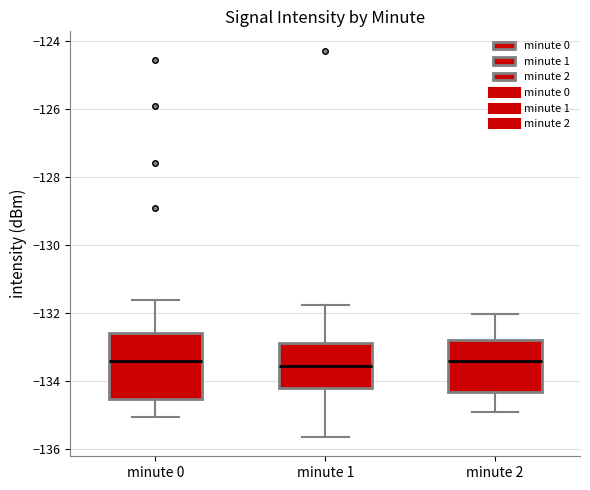

Reading left to right, read every box against the y-axis: the position of its median line, the range the box covers, and the ends of its whiskers. The values are not printed on the chart, so give them approximately, as read against the axis.

minute 0: median -133.4, box -134.6 to -132.6, whiskers -135.0 to -131.6
minute 1: median -133.6, box -134.2 to -132.8, whiskers -135.6 to -131.8
minute 2: median -133.4, box -134.4 to -132.8, whiskers -135.0 to -132.0